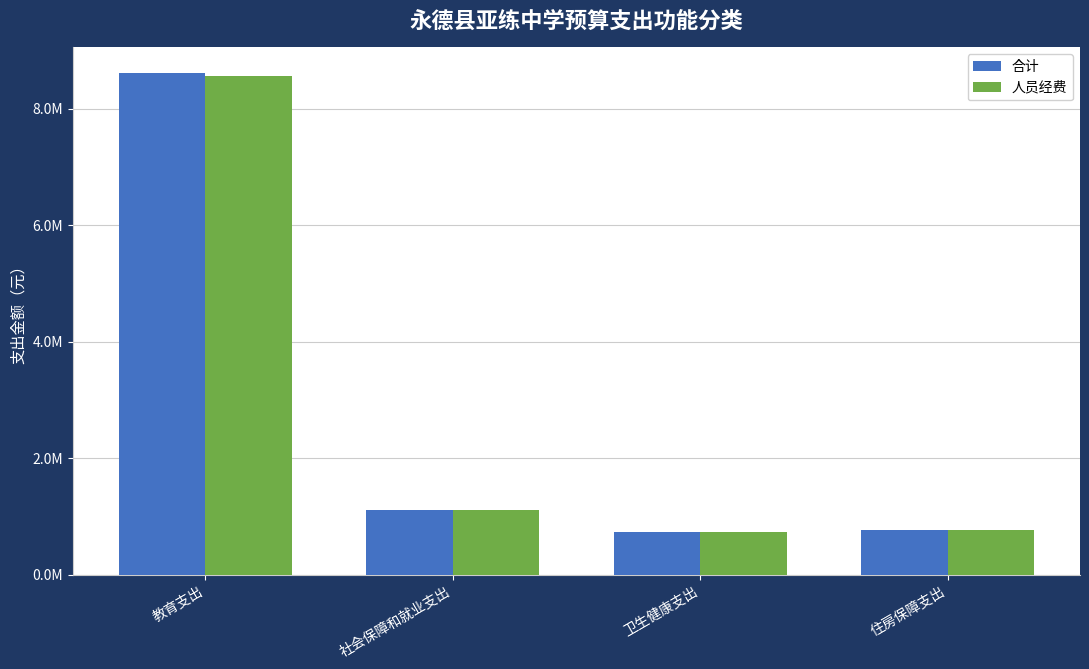

What are all the series names shown in the legend?

合计, 人员经费